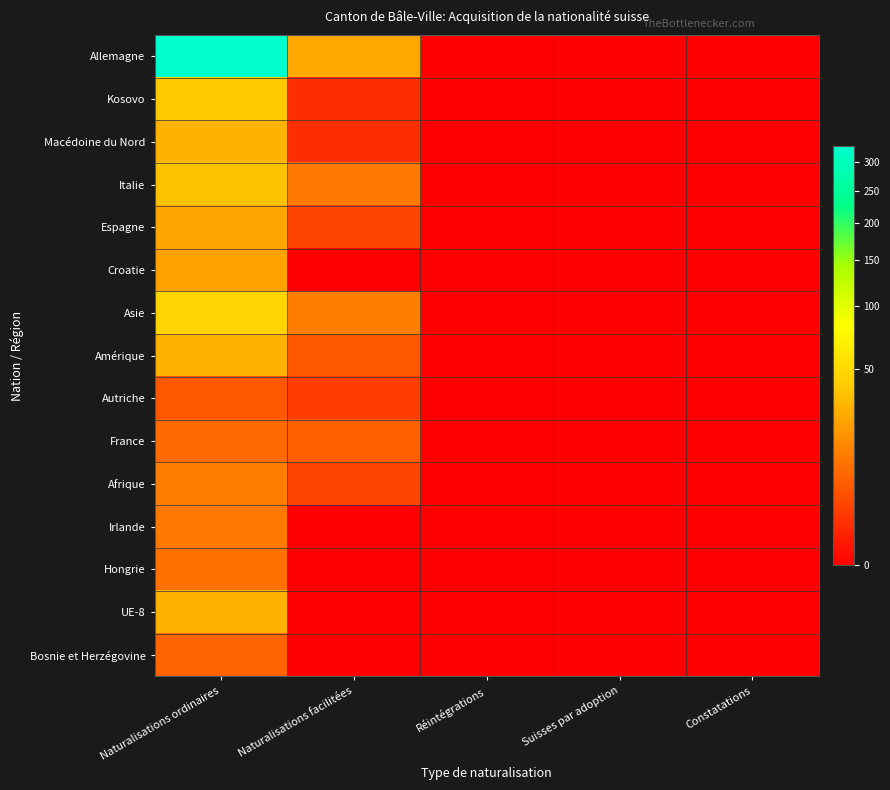

Reading right to left, transcribe all the data shown in this chart.

Allemagne: Constatations=0	Suisses par adoption=0	Réintégrations=0	Naturalisations facilitées=25	Naturalisations ordinaires=332
Kosovo: Constatations=0	Suisses par adoption=0	Réintégrations=0	Naturalisations facilitées=1	Naturalisations ordinaires=40
Macédoine du Nord: Constatations=0	Suisses par adoption=0	Réintégrations=0	Naturalisations facilitées=1	Naturalisations ordinaires=29
Italie: Constatations=0	Suisses par adoption=0	Réintégrations=0	Naturalisations facilitées=11	Naturalisations ordinaires=35
Espagne: Constatations=0	Suisses par adoption=0	Réintégrations=0	Naturalisations facilitées=3	Naturalisations ordinaires=24
Croatie: Constatations=0	Suisses par adoption=0	Réintégrations=0	Naturalisations facilitées=0	Naturalisations ordinaires=23
Asie: Constatations=0	Suisses par adoption=0	Réintégrations=0	Naturalisations facilitées=12	Naturalisations ordinaires=46
Amérique: Constatations=0	Suisses par adoption=0	Réintégrations=0	Naturalisations facilitées=5	Naturalisations ordinaires=29
Autriche: Constatations=0	Suisses par adoption=0	Réintégrations=0	Naturalisations facilitées=2	Naturalisations ordinaires=5
France: Constatations=0	Suisses par adoption=0	Réintégrations=0	Naturalisations facilitées=6	Naturalisations ordinaires=8
Afrique: Constatations=0	Suisses par adoption=0	Réintégrations=0	Naturalisations facilitées=3	Naturalisations ordinaires=12
Irlande: Constatations=0	Suisses par adoption=0	Réintégrations=0	Naturalisations facilitées=0	Naturalisations ordinaires=11
Hongrie: Constatations=0	Suisses par adoption=0	Réintégrations=0	Naturalisations facilitées=0	Naturalisations ordinaires=9
UE-8: Constatations=0	Suisses par adoption=0	Réintégrations=0	Naturalisations facilitées=0	Naturalisations ordinaires=29
Bosnie et Herzégovine: Constatations=0	Suisses par adoption=0	Réintégrations=0	Naturalisations facilitées=0	Naturalisations ordinaires=7